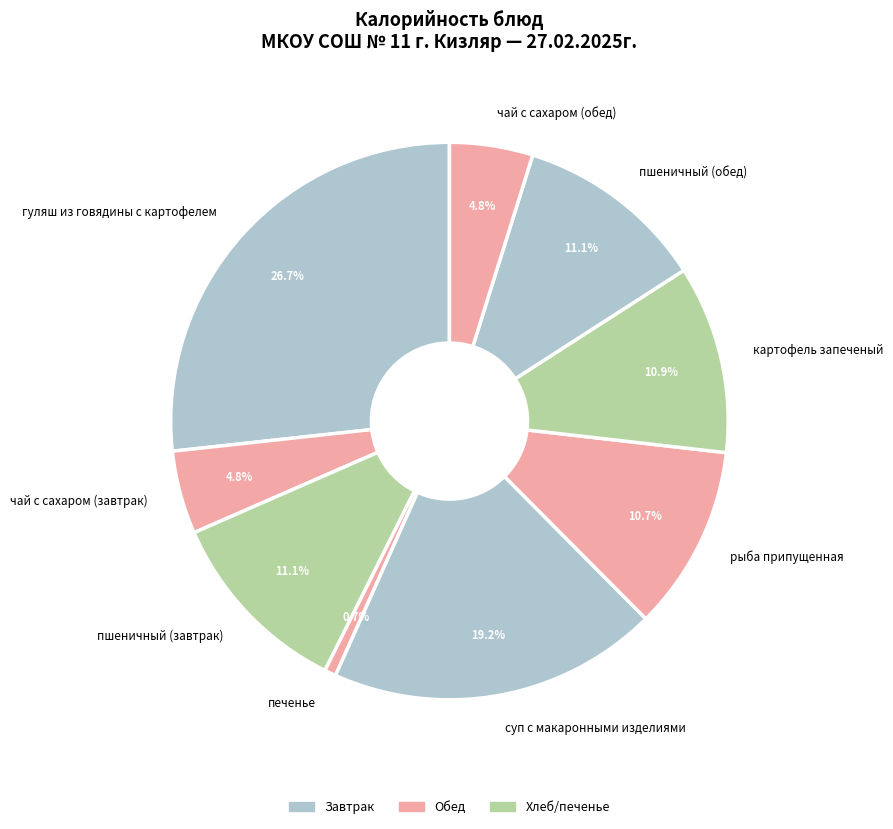

Which category has the smallest portion of the pie?

печенье